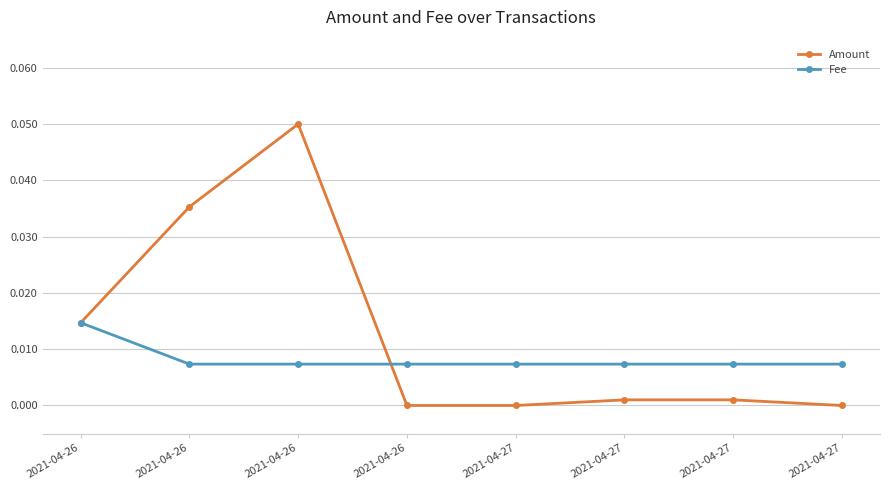

Count the number of data series in this chart.

2